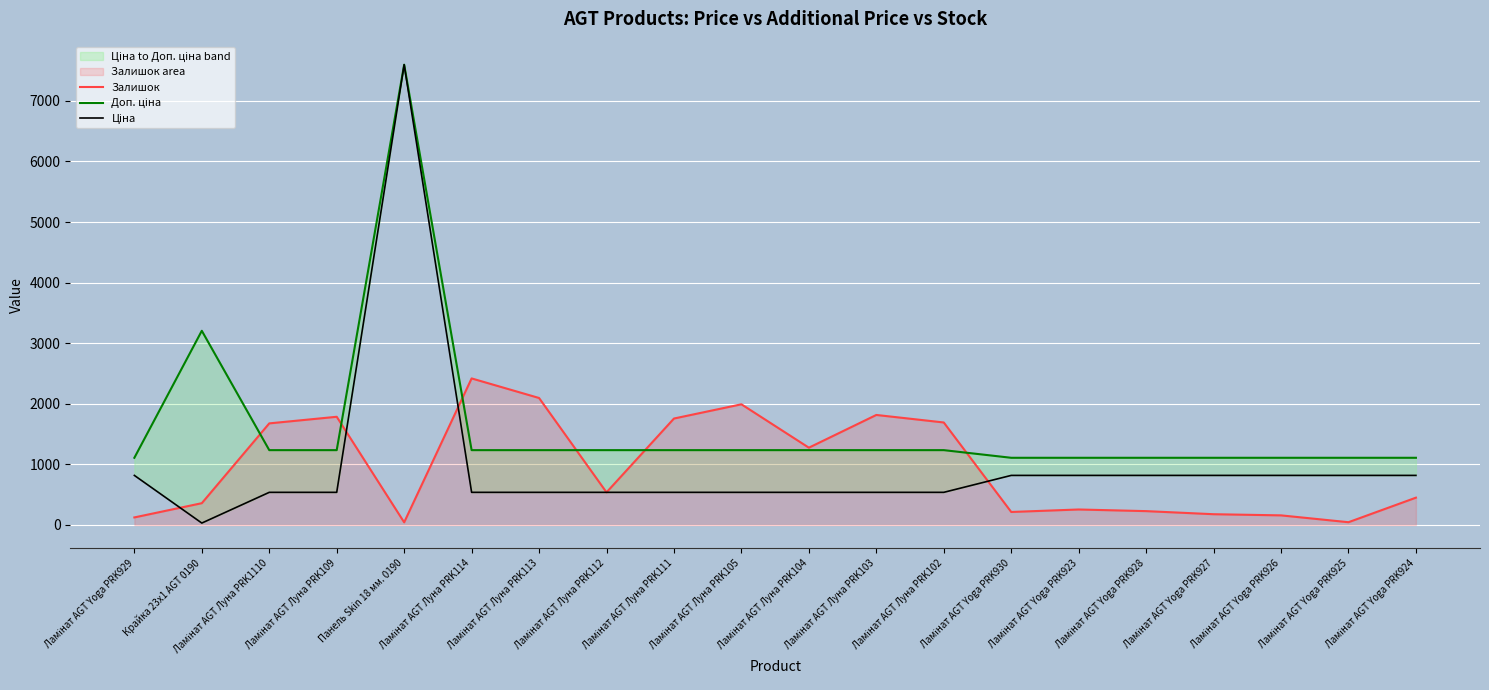

What is the difference between the highest and lowest values at Ламінат AGT Луна PRK105?

1453.0